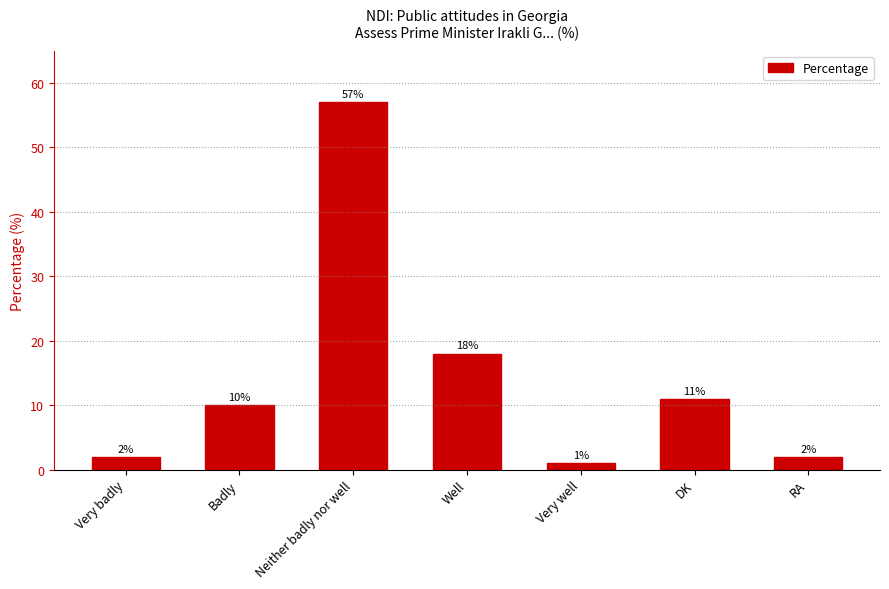

Reading left to right, transcribe all the data shown in this chart.

Very badly=2	Badly=10	Neither badly nor well=57	Well=18	Very well=1	DK=11	RA=2